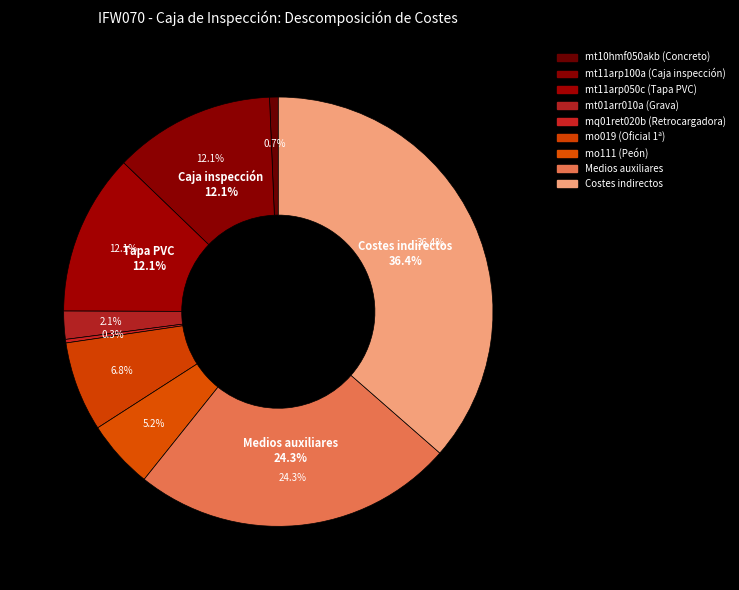

To the nearest percent, what percentage of the pie is mt10hmf050akb (Concreto)?

1%